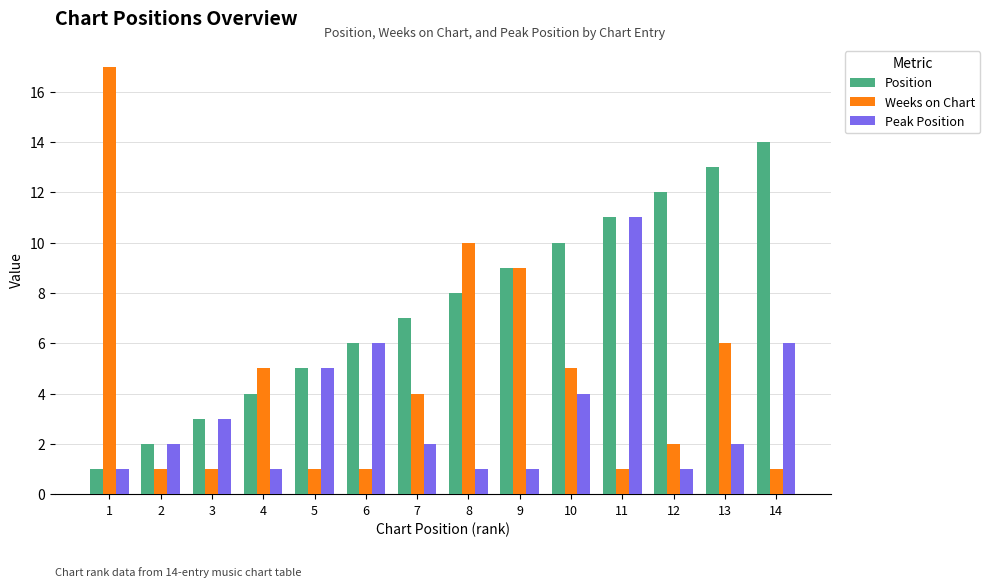

What is the greatest value displayed?

17